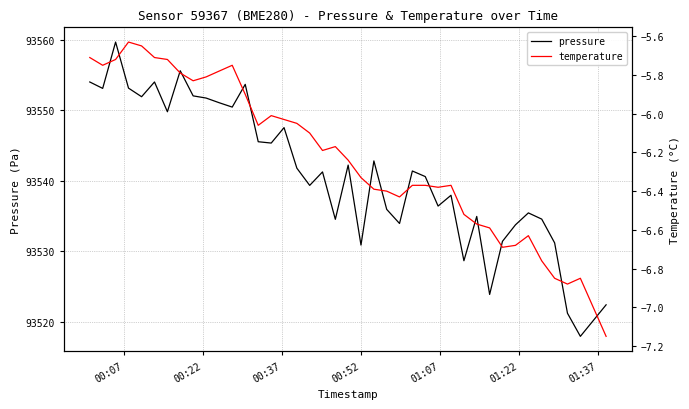

True or false: pressure and temperature cross at least once.

False